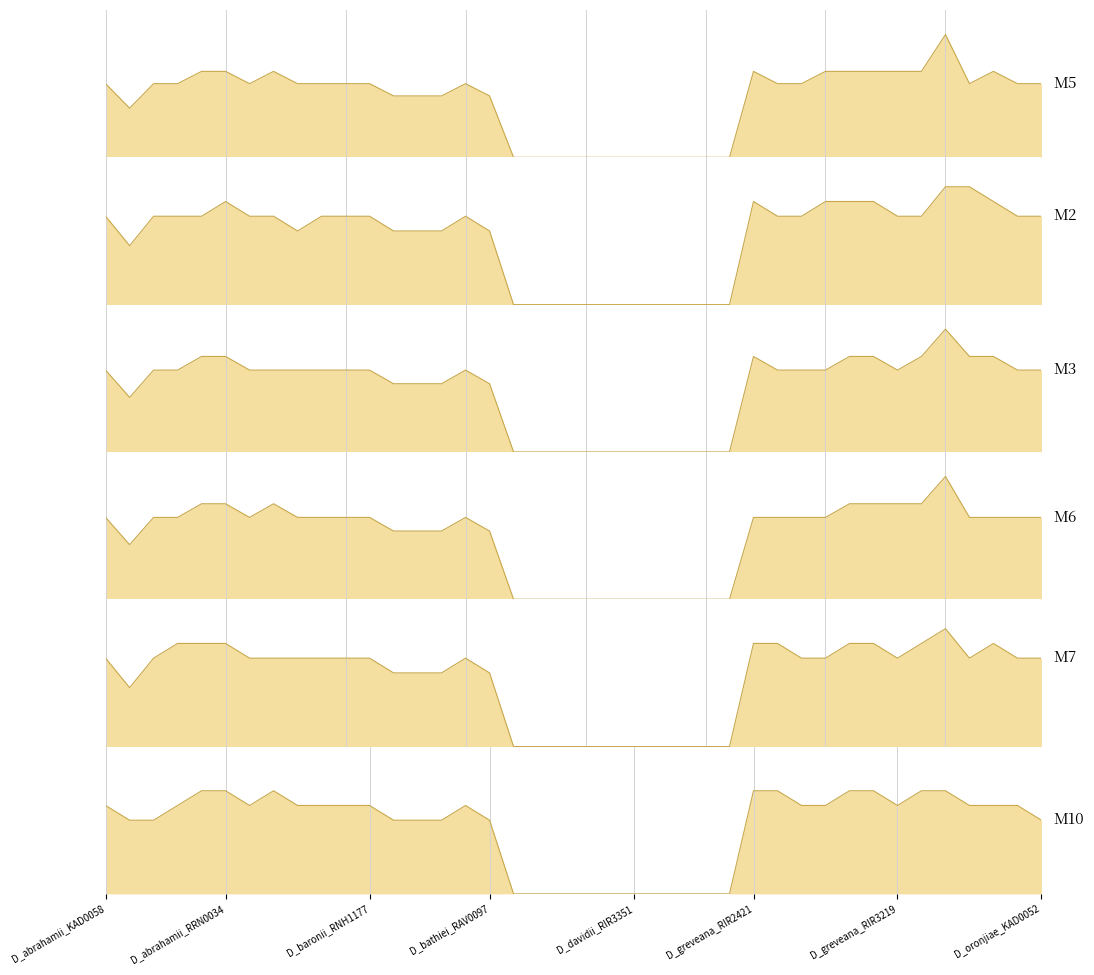

True or false: M6_line has more than 1 points higher than both neighbors.

True